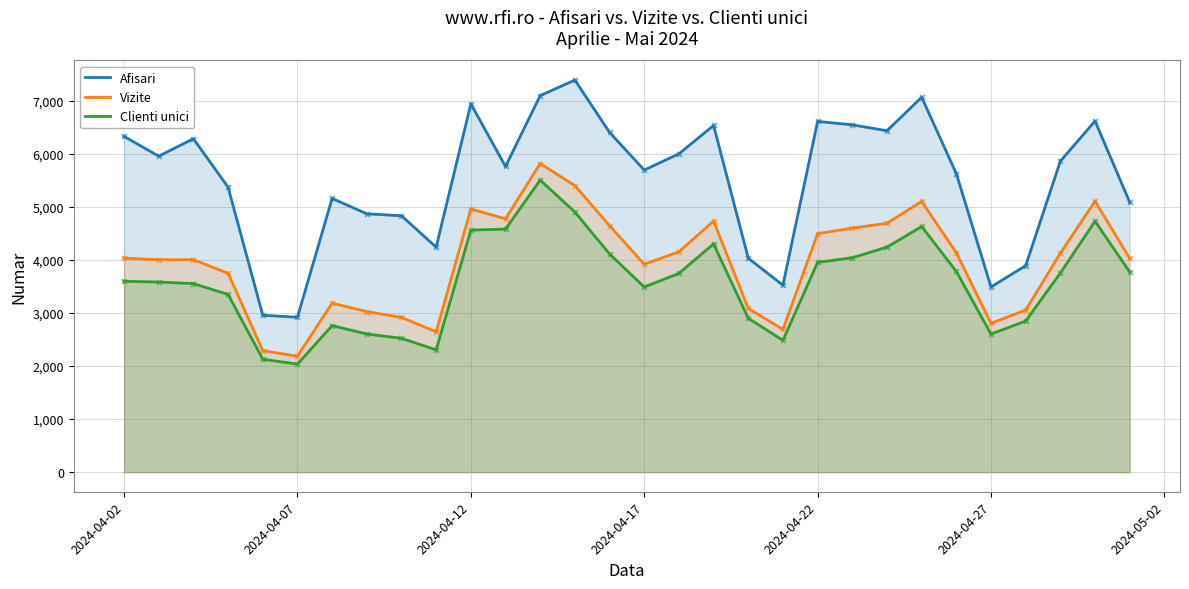

Which series has the largest total across all categories?

Afisari